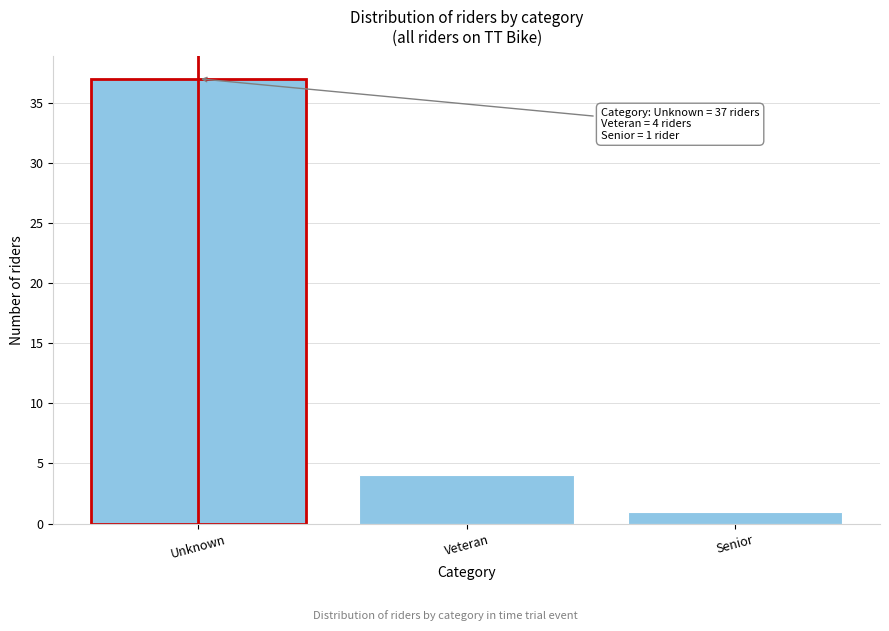

Reading right to left, transcribe all the data shown in this chart.

1	4	37